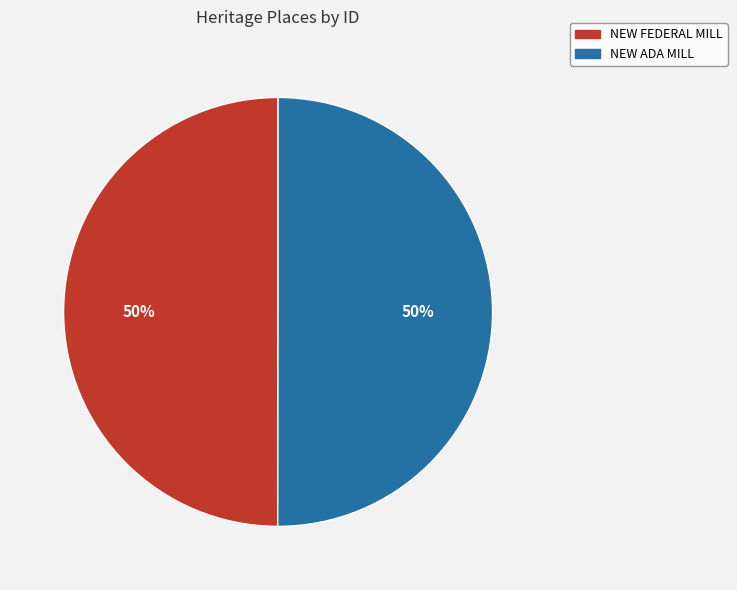

Approximately how many times larger is the value at NEW ADA MILL compared to NEW FEDERAL MILL?

1.0